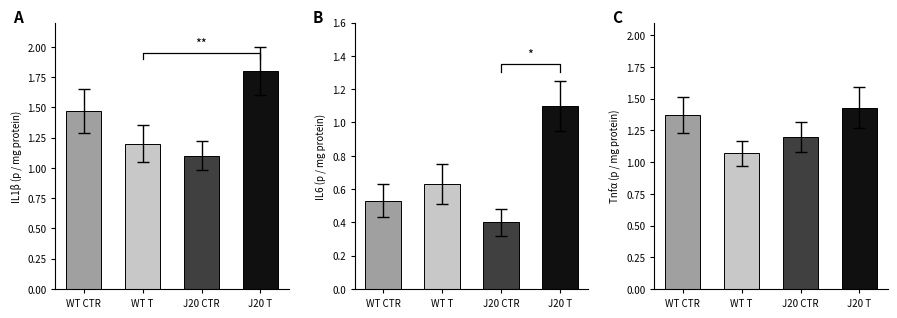

Are the bars grouped side by side (vs. stacked)?

No